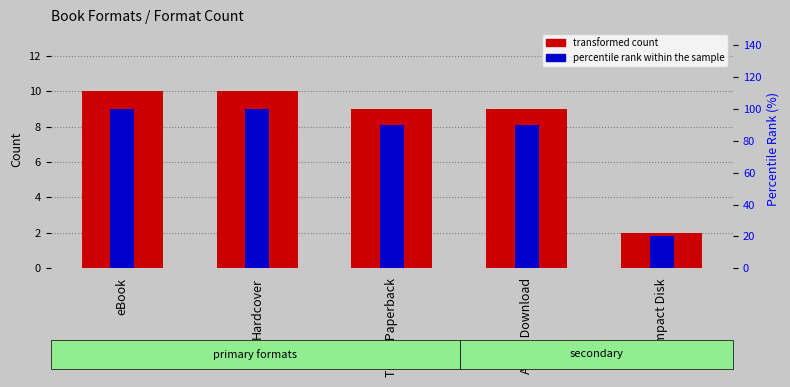

Between Hardcover and Compact Disk, which series saw the biggest shift?

percentile rank within the sample